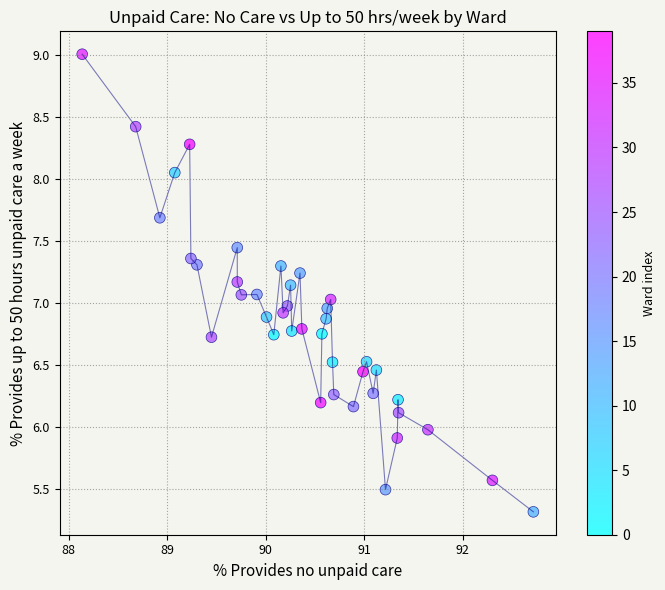

What is the range of X values (max minus min)?

4.6